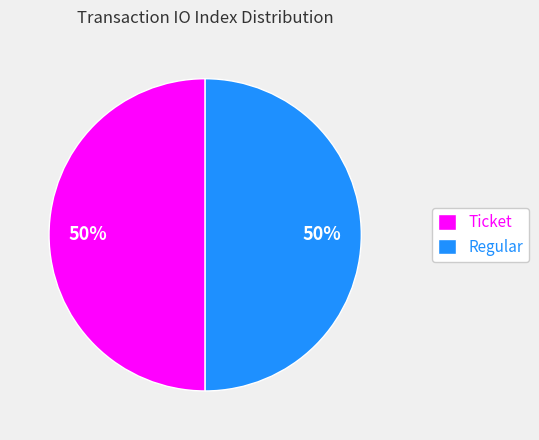

Is the sum of Ticket and Regular greater than half?

Yes